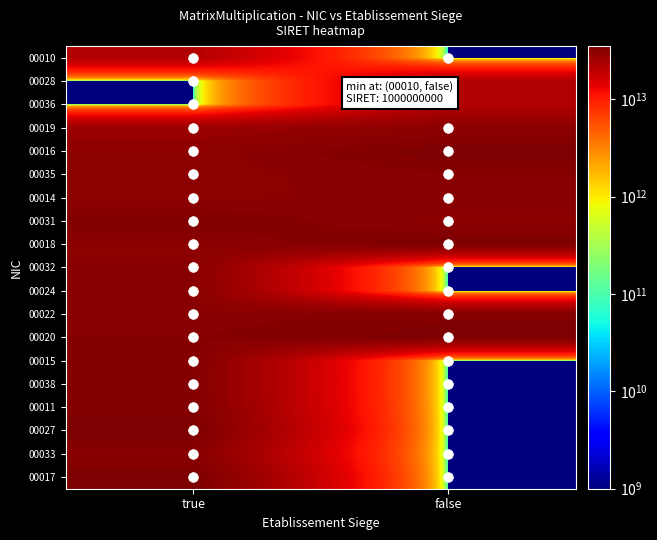

Count the number of data series in this chart.

19